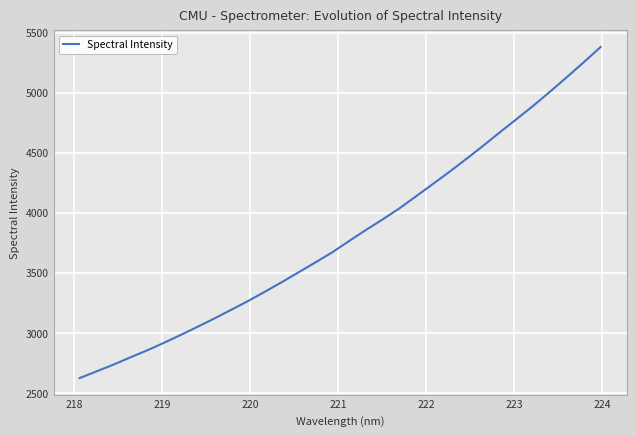

What is the minimum value shown in the chart?

2623.2